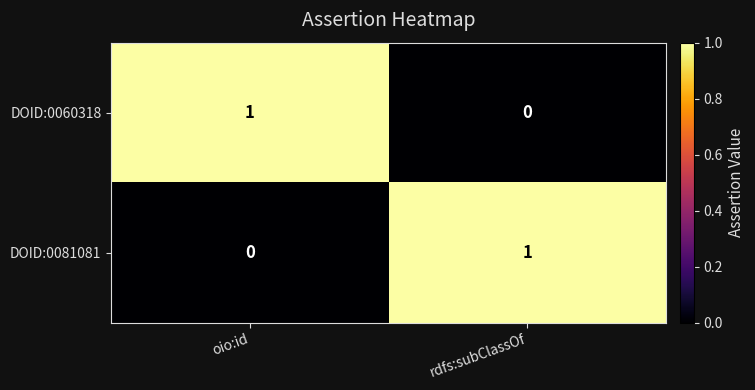

At which label does DOID:0060318 reach its minimum?

rdfs:subClassOf